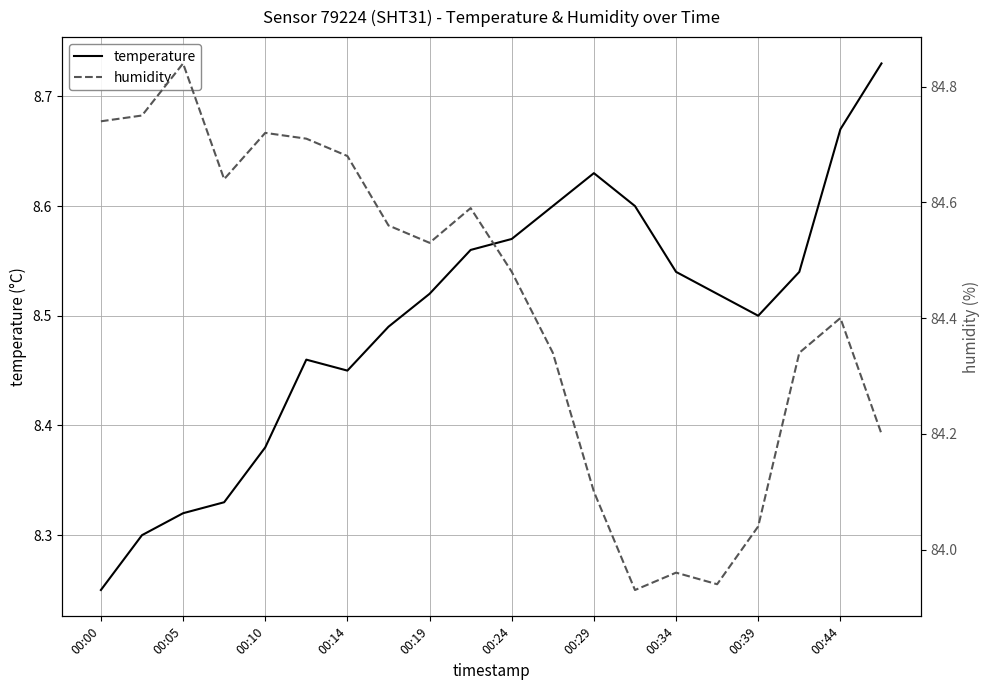

What is the maximum value for humidity?

84.8